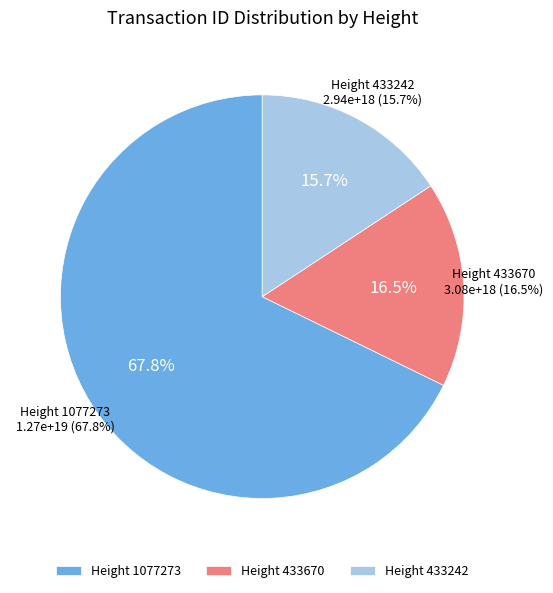

How many segments does this pie chart have?

3